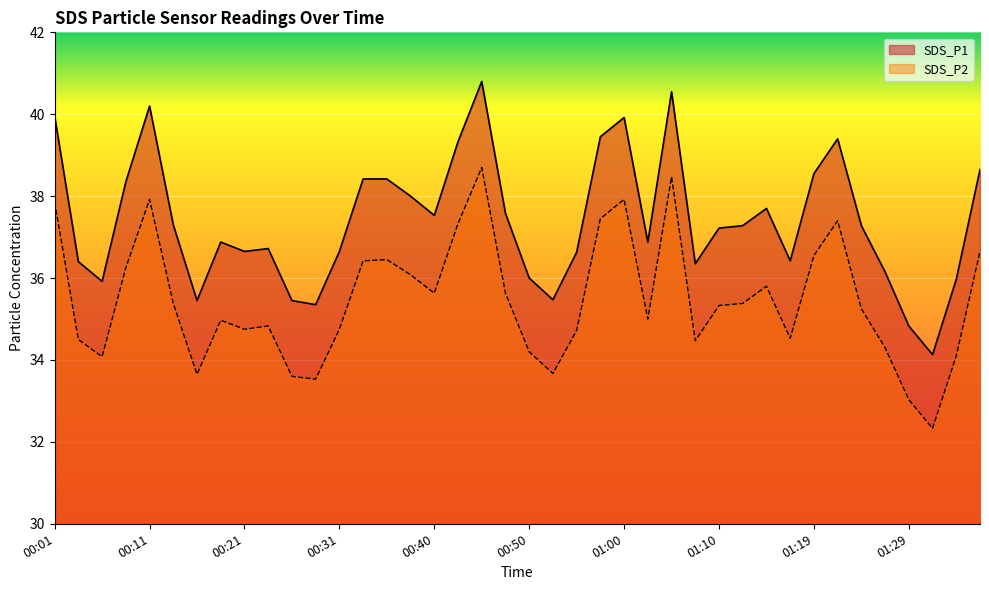

Between 01:29 and 00:50, which is larger?

00:50